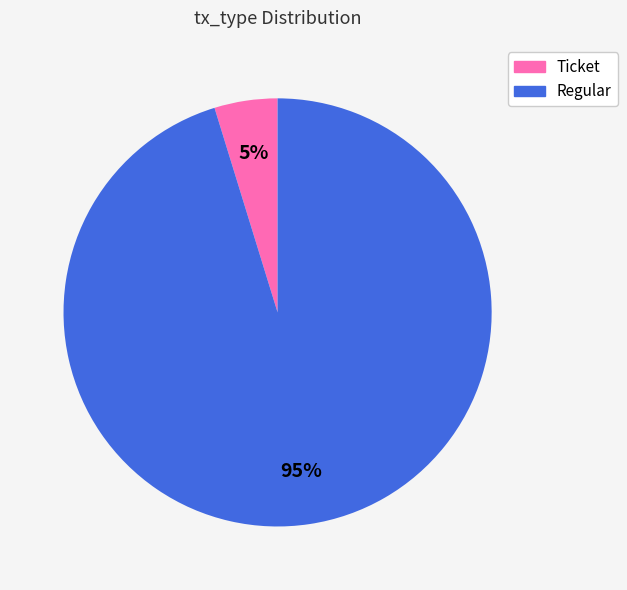

To the nearest percent, what percentage of the pie is Regular?

95%